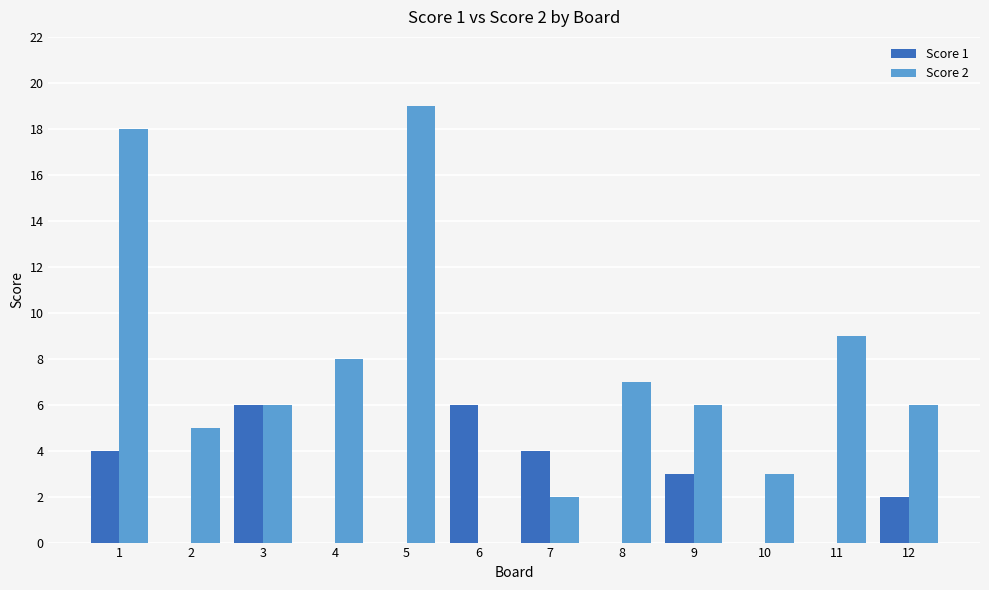

Reading left to right, transcribe all the data shown in this chart.

Score 1: 1=4	2=0	3=6	4=0	5=0	6=6	7=4	8=0	9=3	10=0	11=0	12=2
Score 2: 1=18	2=5	3=6	4=8	5=19	6=0	7=2	8=7	9=6	10=3	11=9	12=6